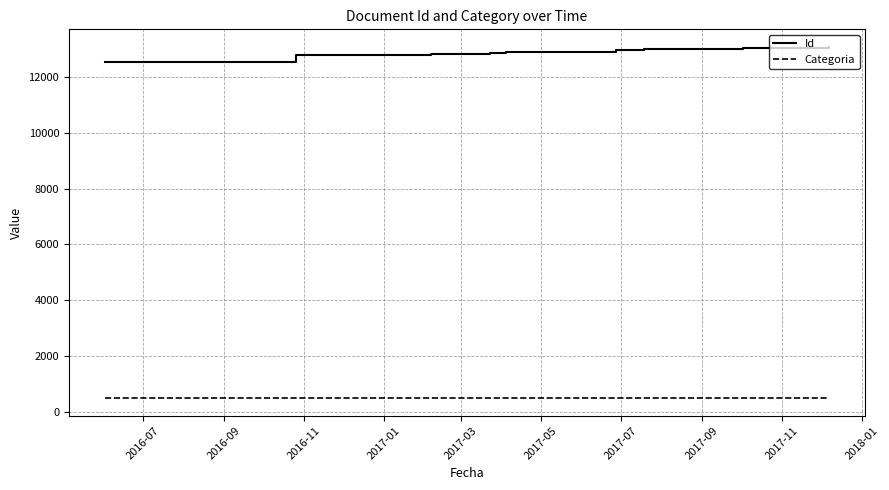

At how many categories does at least one series exceed 3831?

16